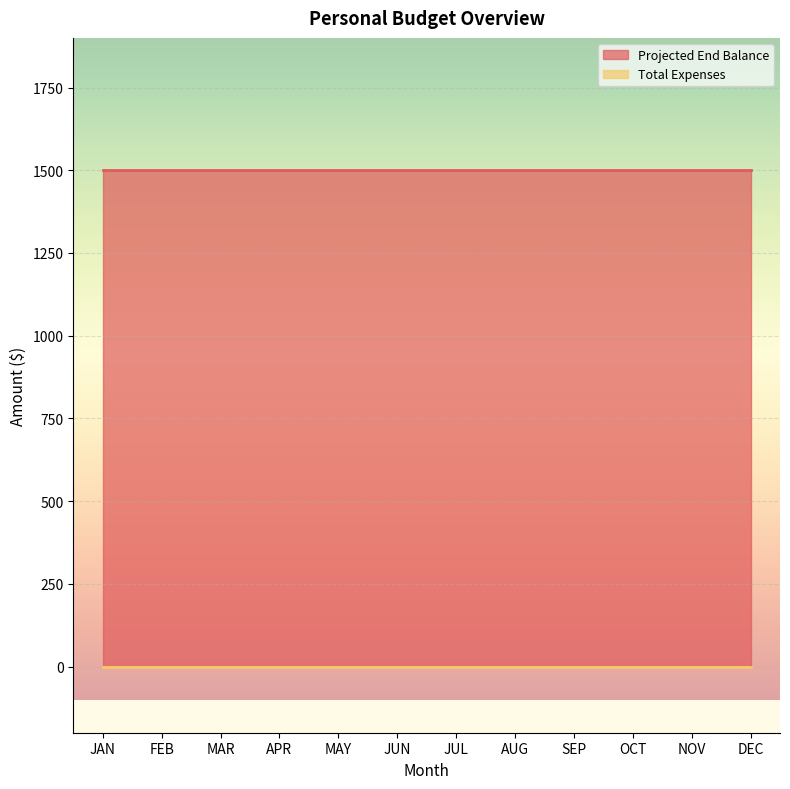

At which category does the chart reach its minimum across all series?

JAN